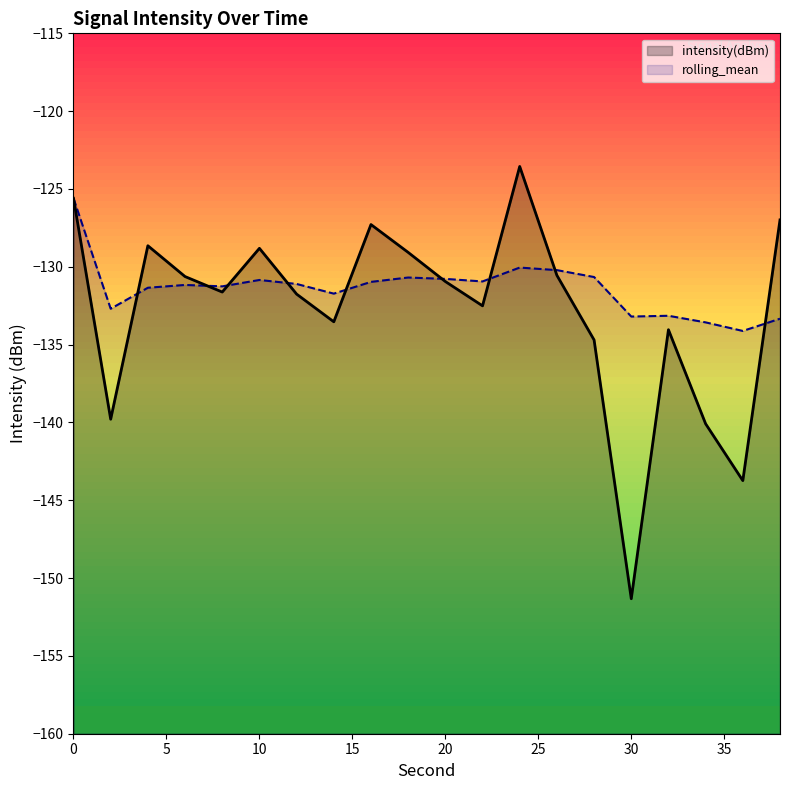

What is the minimum value for intensity(dBm)?

-151.3